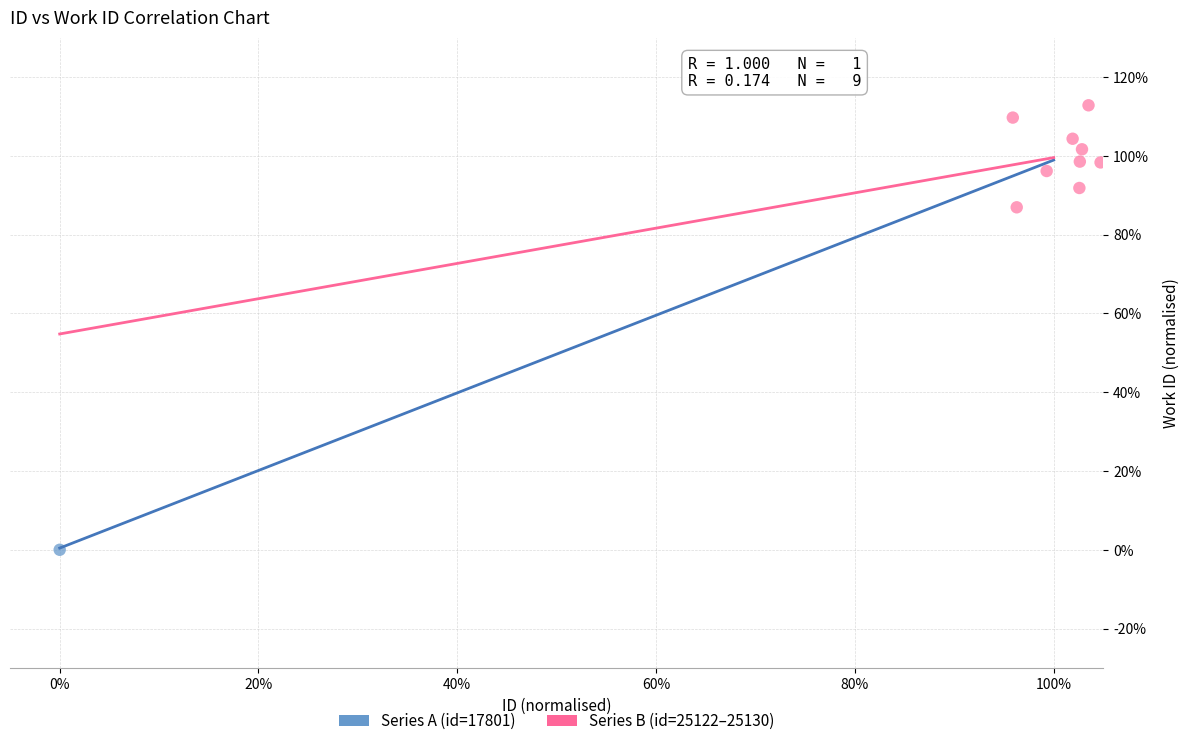

What are all the series names shown in the legend?

Series A (id=17801), Series B (id=25122–25130)